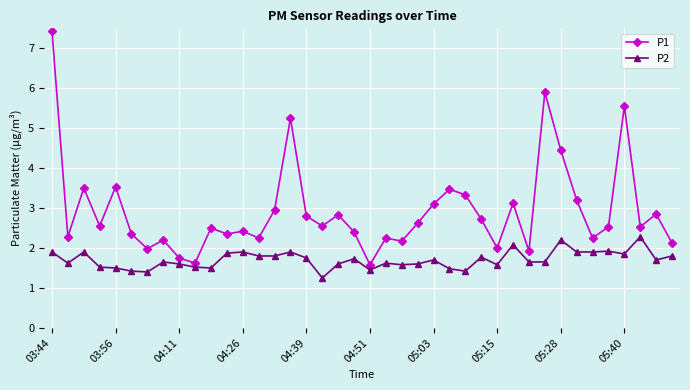

Rank the series by their average value, from highest to lowest.

P1, P2